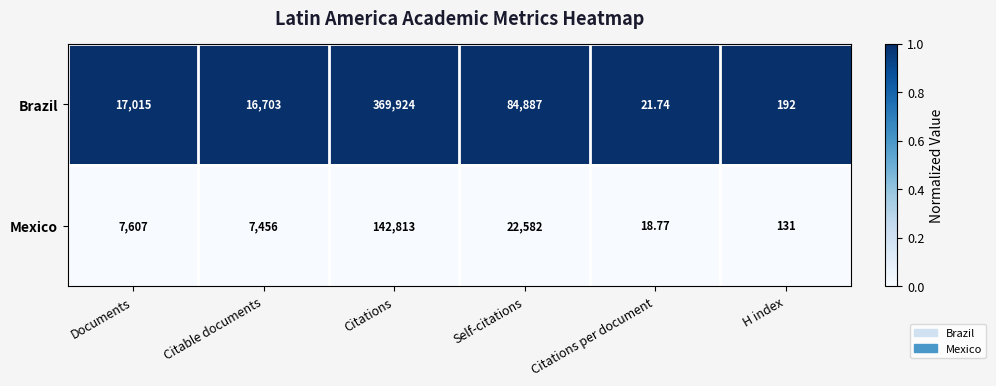

Between Documents and Citable documents, which series saw the biggest shift?

Brazil